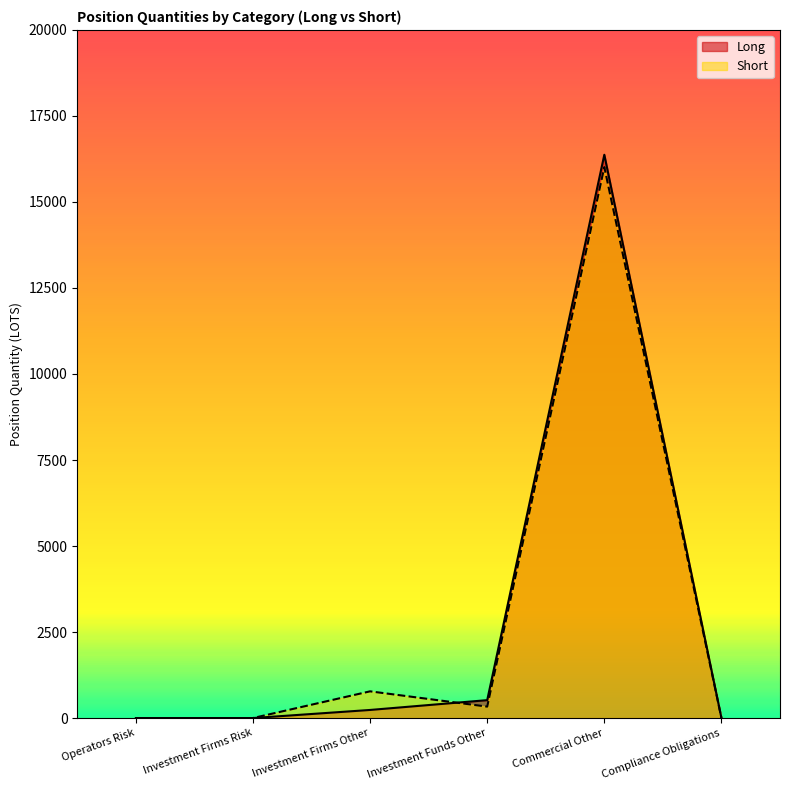

Which series changed the most between Investment Firms Other and Commercial Other?

Long